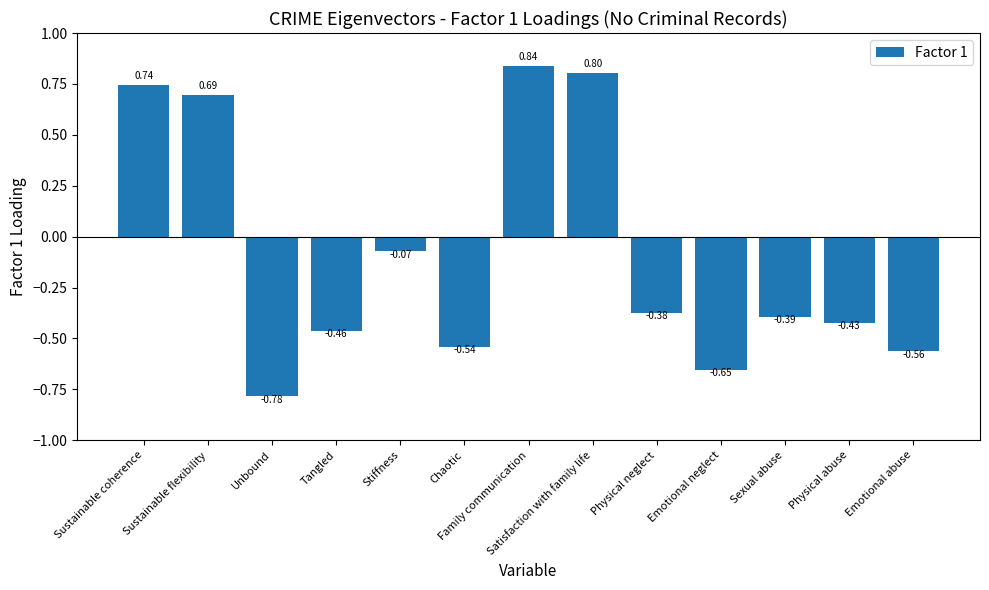

How many data points are less than 0?

9